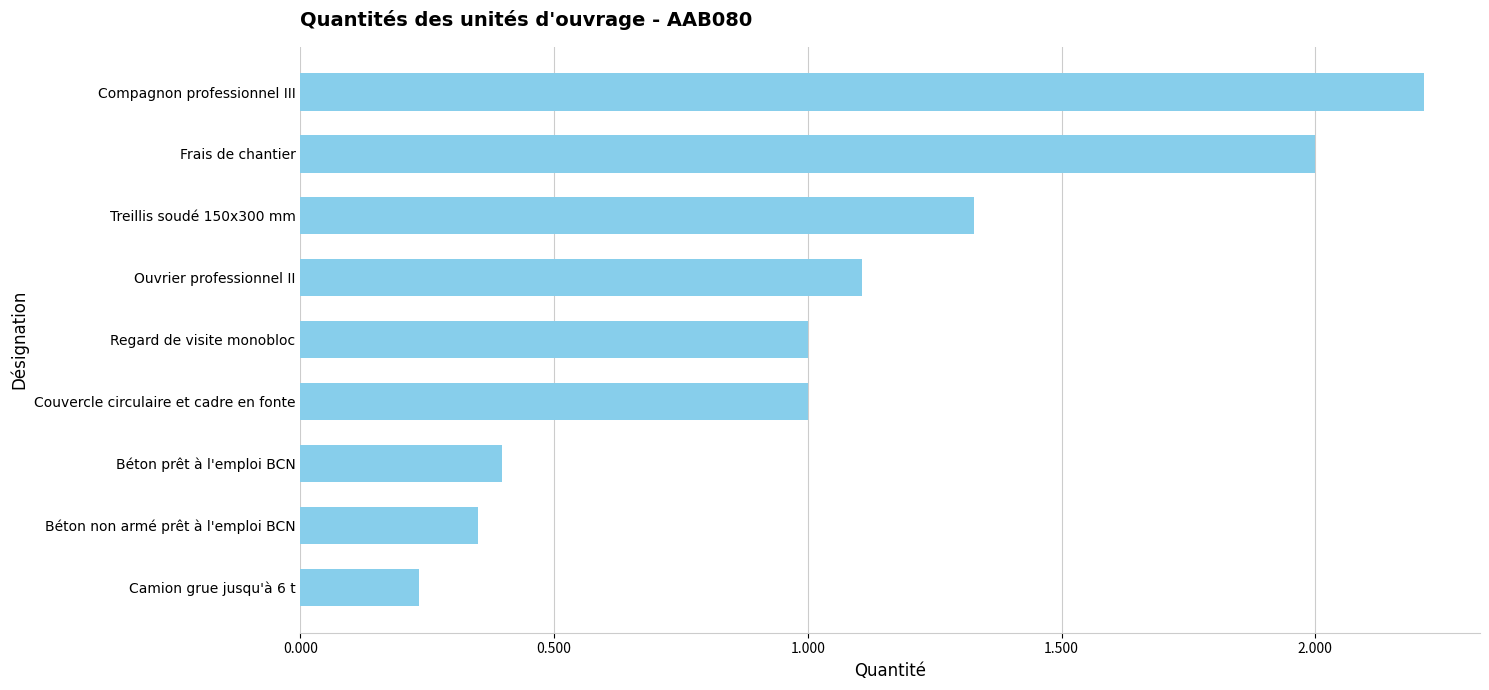

The chart shows a value of 1.7 at Ouvrier professionnel II. True or false?

False